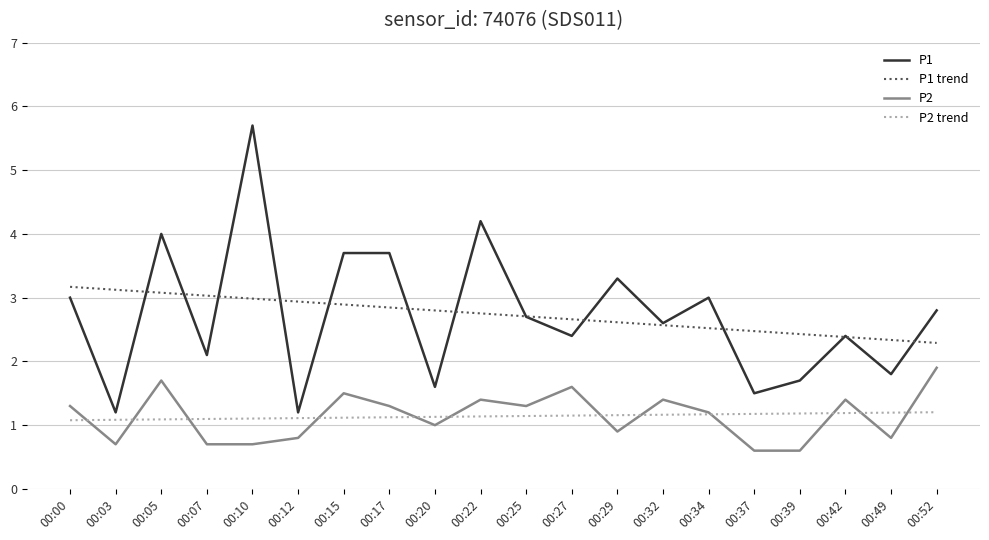

Which series has the widest spread of values?

P1